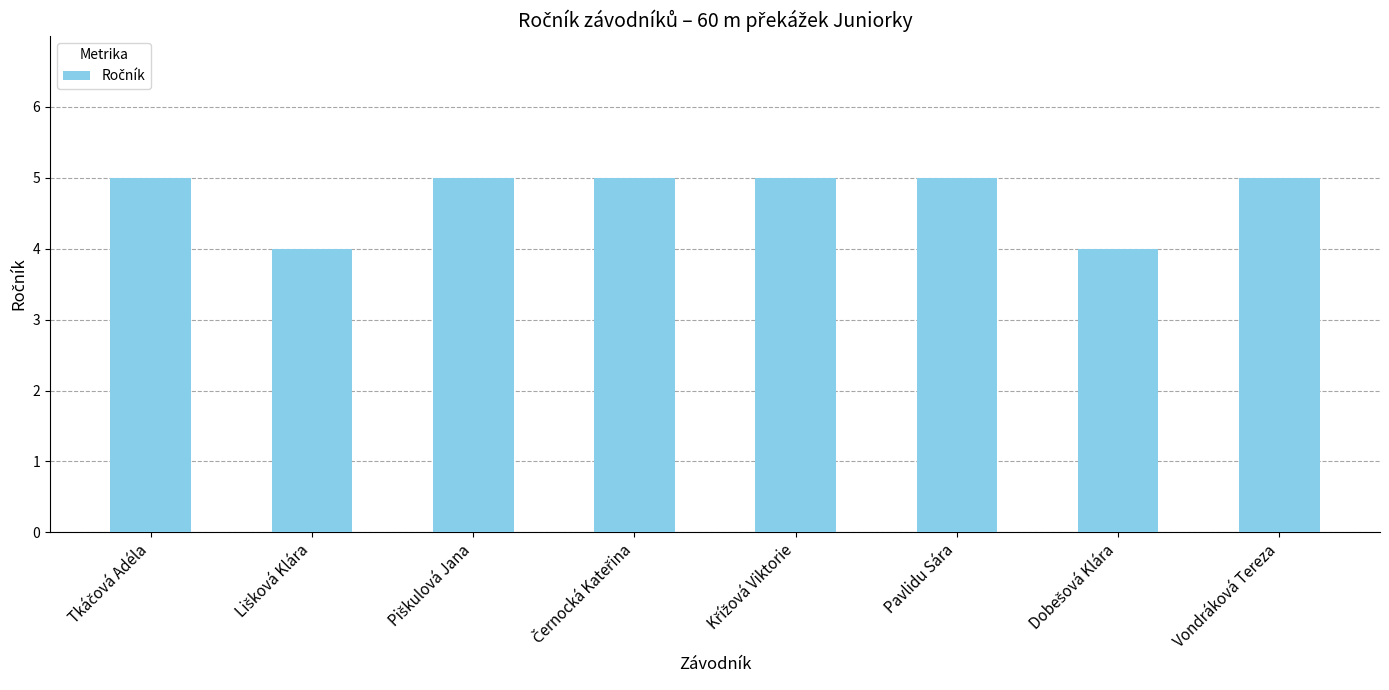

The chart shows a value of 3 at Pavlidu Sára. True or false?

False